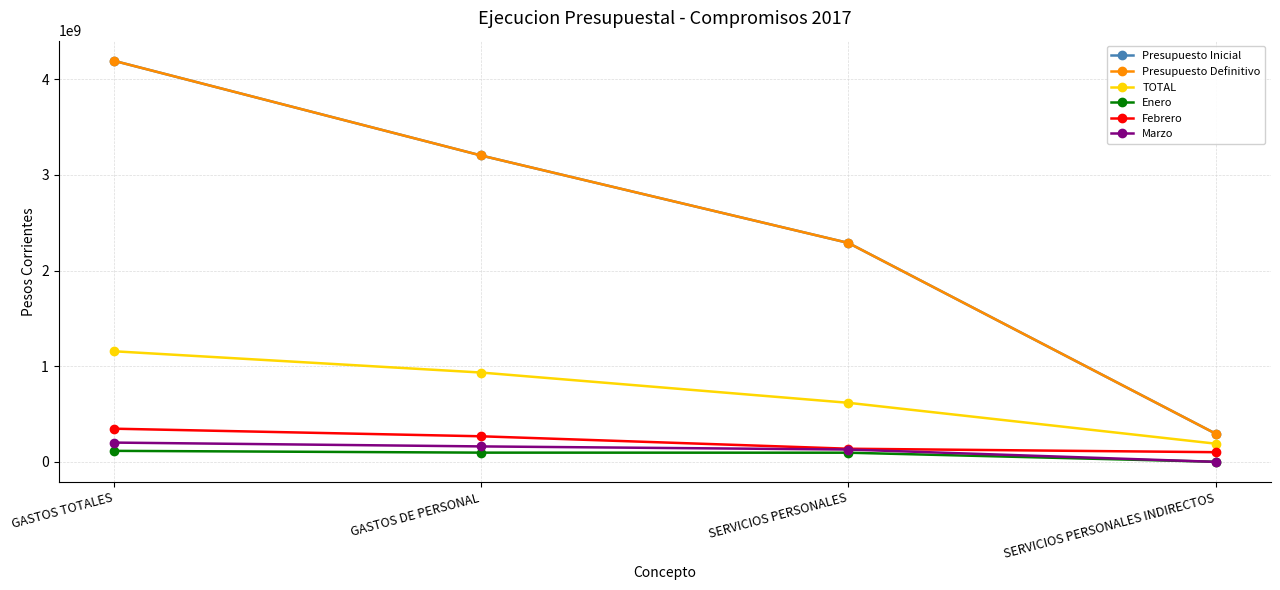

Which series changed the most between SERVICIOS PERSONALES and SERVICIOS PERSONALES INDIRECTOS?

Presupuesto Inicial